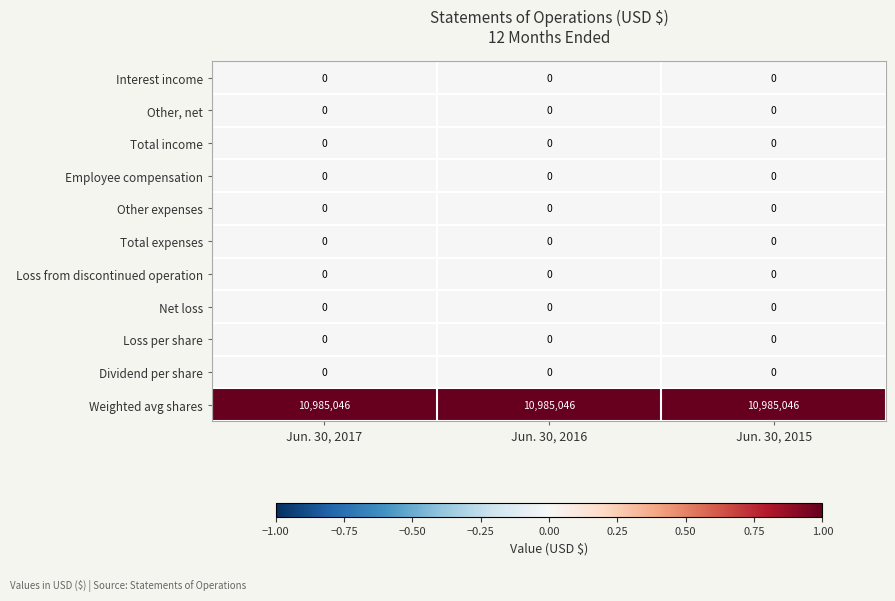

The value of Employee compensation at Jun. 30, 2017 is 0. True or false?

True